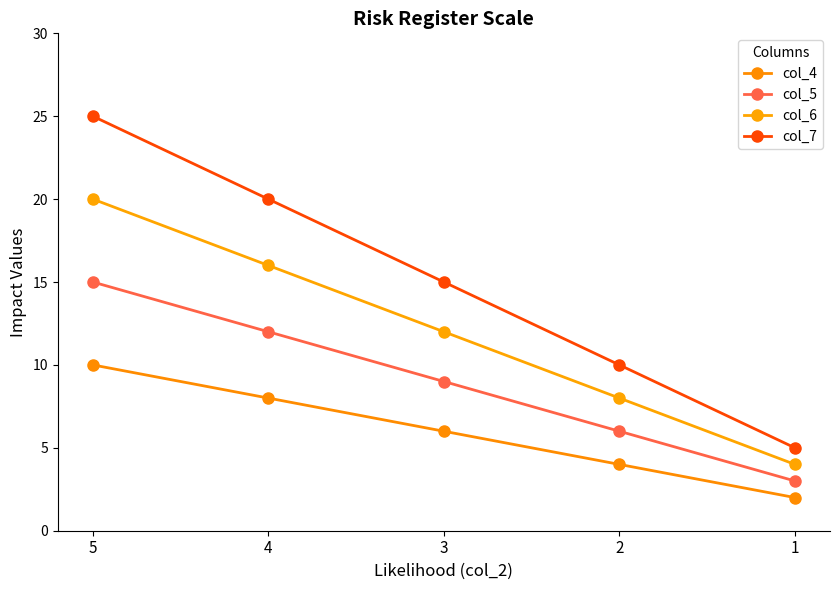

True or false: col_7 and col_6 cross at least once.

False